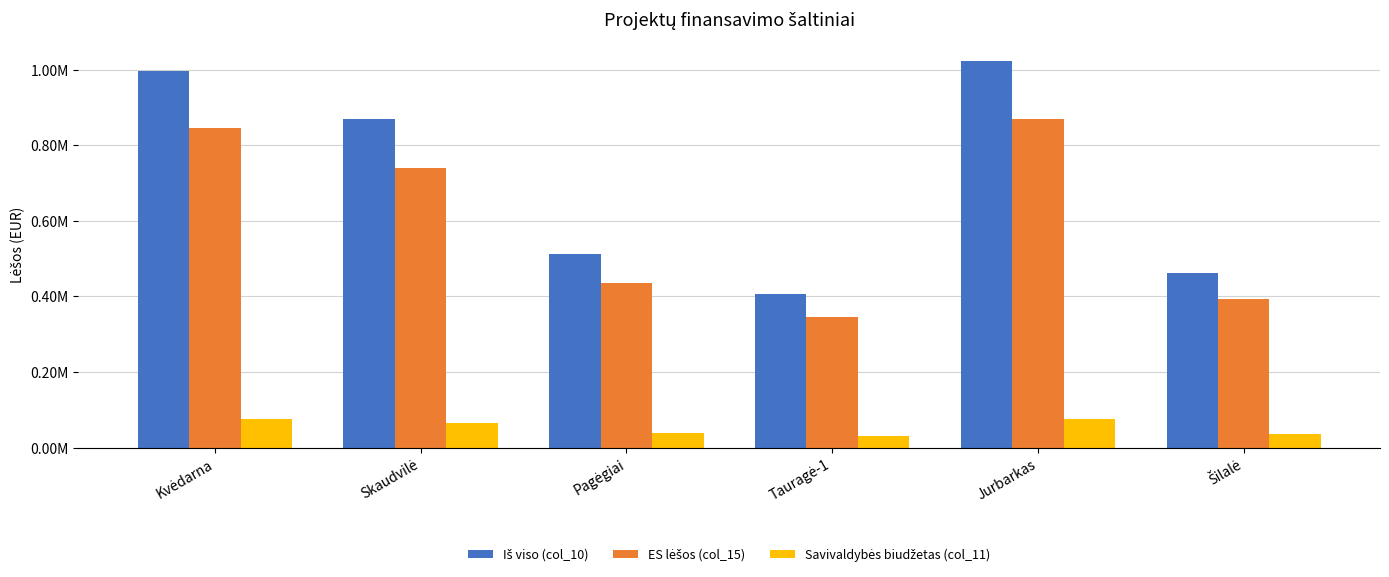

What is the difference between the Savivaldybės biudžetas (col_11) values at Kvėdarna and Jurbarkas?

1946.6